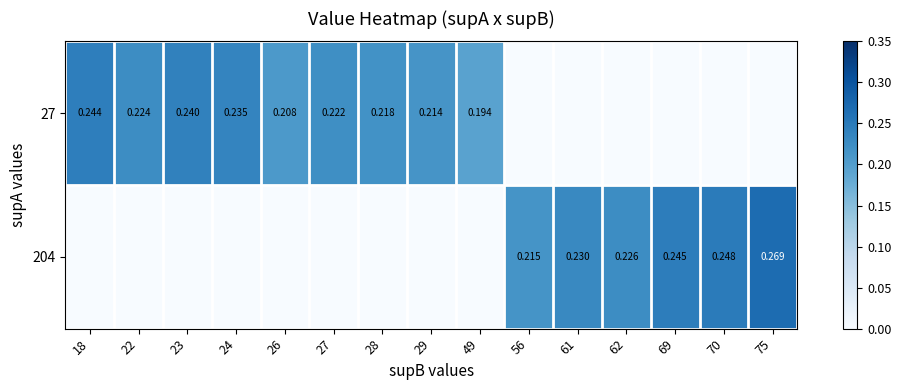

How many 27 values are between 0 and 1?

15